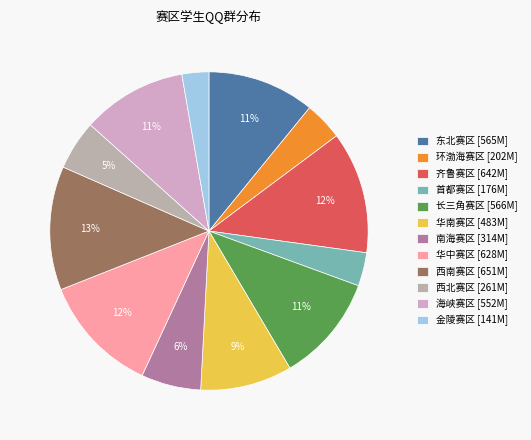

What is the change in value from 首都赛区 to 海峡赛区?

+375681909